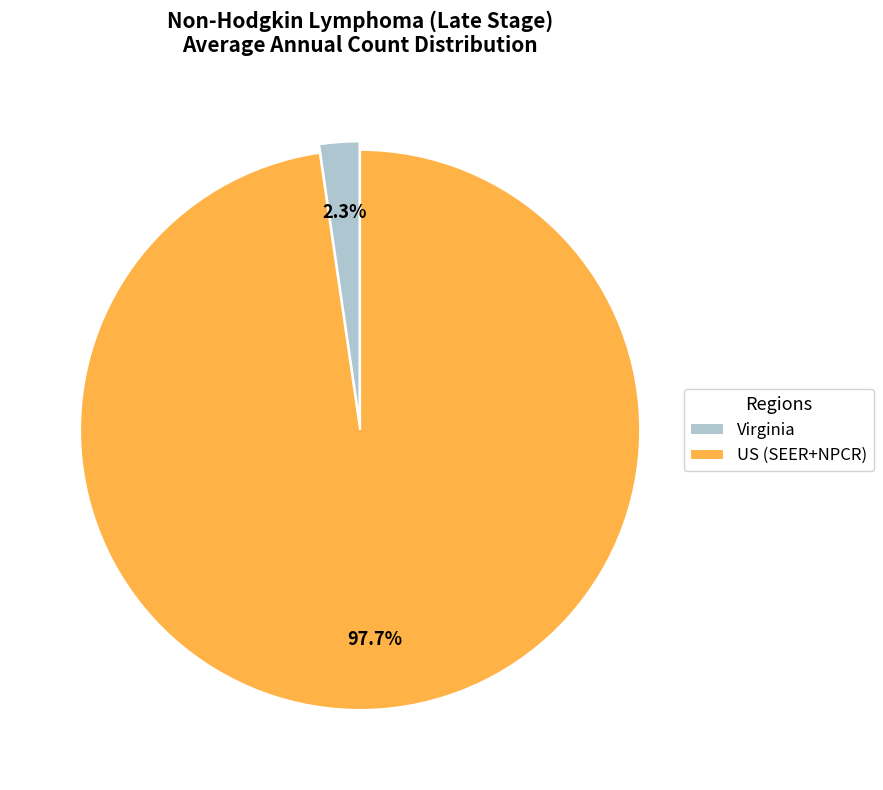

What is the total percentage of Virginia and US (SEER+NPCR)?

100.0%